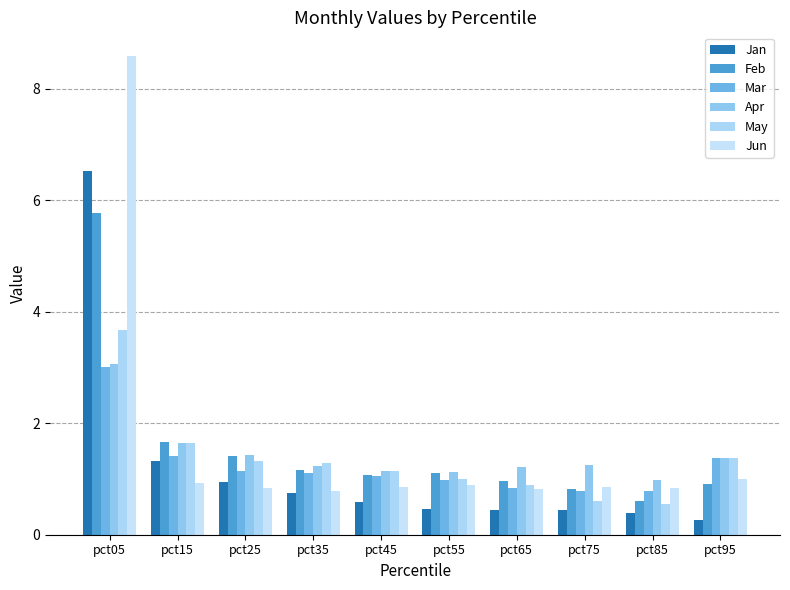

How many categories are shown in the chart?

10